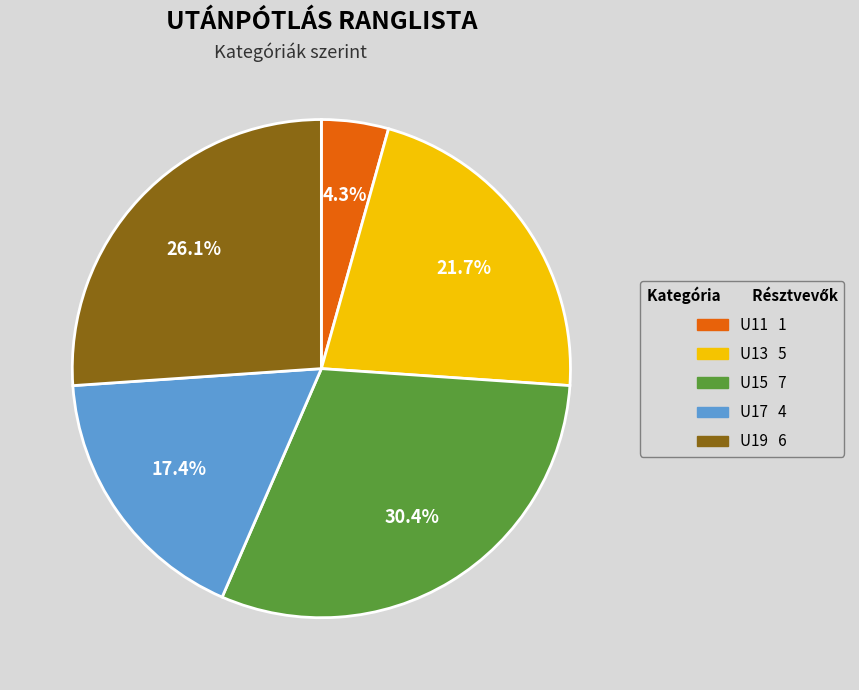

Is U15 the majority of the pie?

No